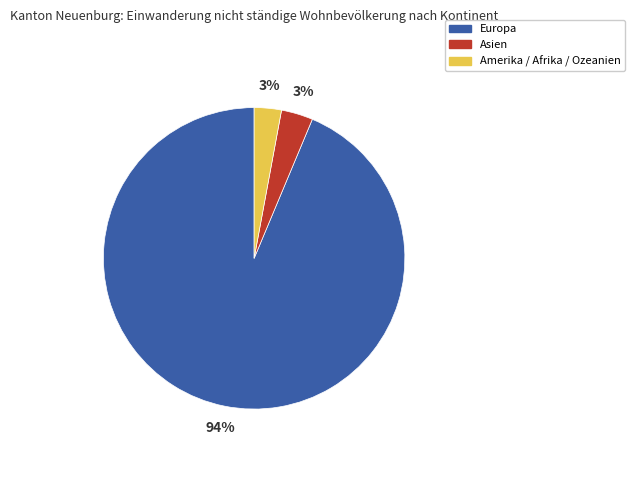

Is the sum of Amerika / Afrika / Ozeanien and Asien greater than half?

No